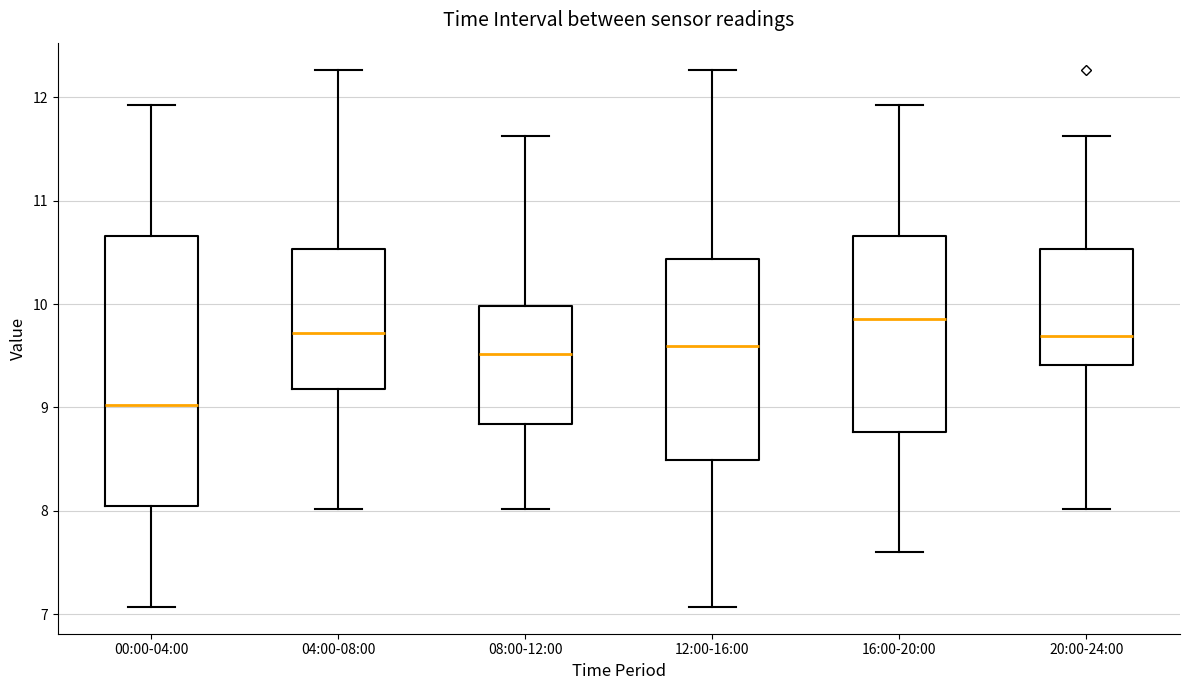

Reading left to right, transcribe this box plot: for each box, give where its median line is, the range the box spans, and where its two whiskers end, as read against the y-axis. The values are not printed on the chart, so give them approximately, as read against the axis.

00:00-04:00: median 9.0, box 8.0 to 10.7, whiskers 7.1 to 11.9
04:00-08:00: median 9.7, box 9.2 to 10.5, whiskers 8.0 to 12.3
08:00-12:00: median 9.5, box 8.8 to 10.0, whiskers 8.0 to 11.6
12:00-16:00: median 9.6, box 8.5 to 10.4, whiskers 7.1 to 12.3
16:00-20:00: median 9.9, box 8.8 to 10.7, whiskers 7.6 to 11.9
20:00-24:00: median 9.7, box 9.4 to 10.5, whiskers 8.0 to 11.6